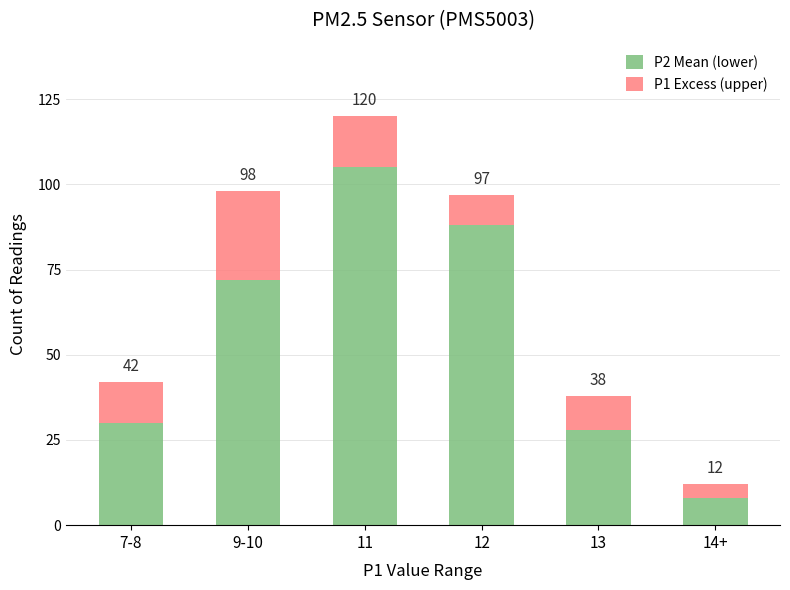

List the series in order of their overall mean, lowest first.

P1 Excess (upper), P2 Mean (lower)